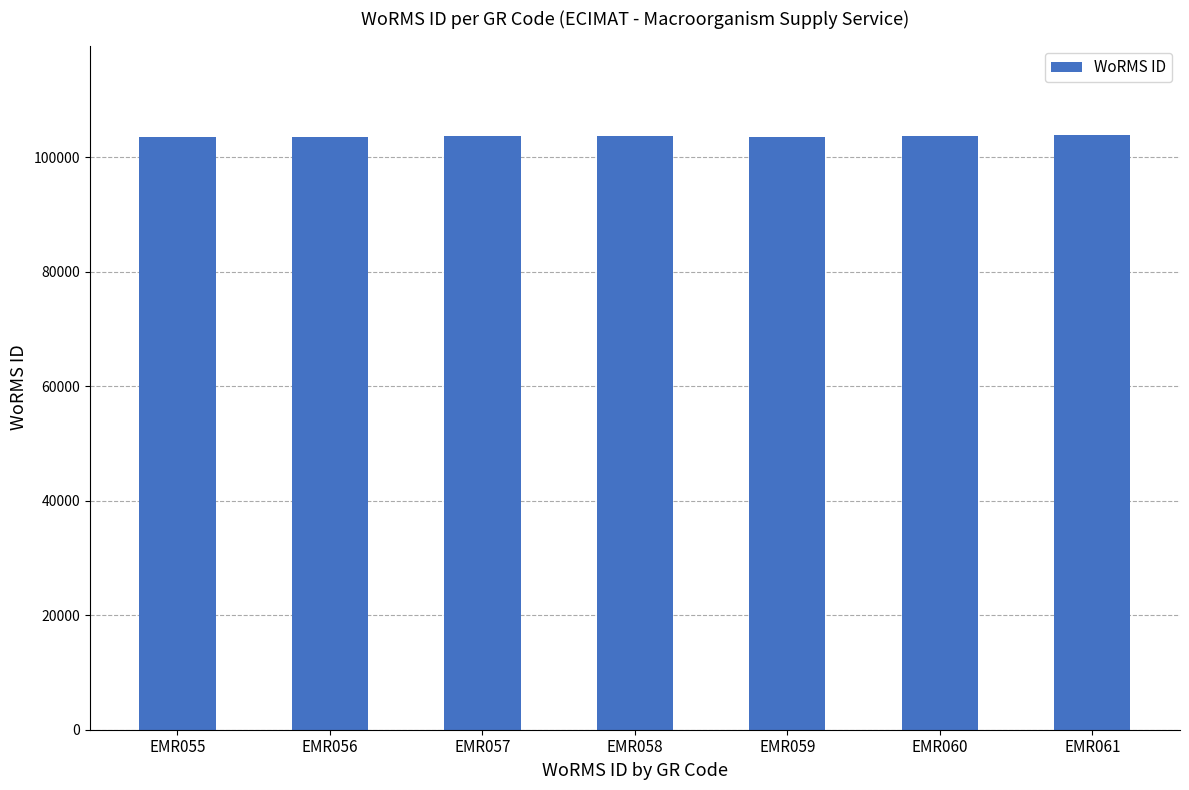

What is the change in value from EMR056 to EMR061?

+446